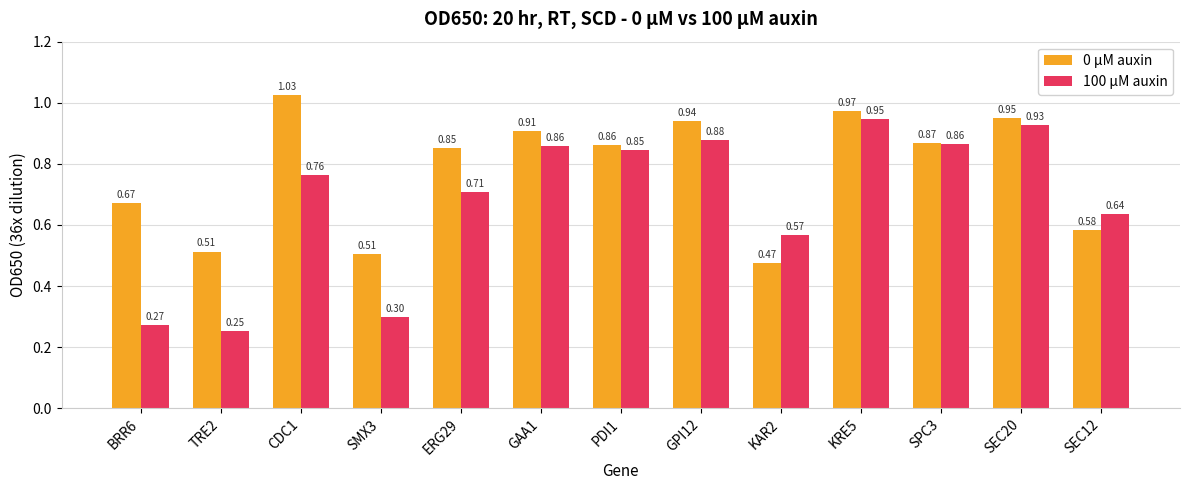

Which series changed the most between CDC1 and PDI1?

0 µM auxin